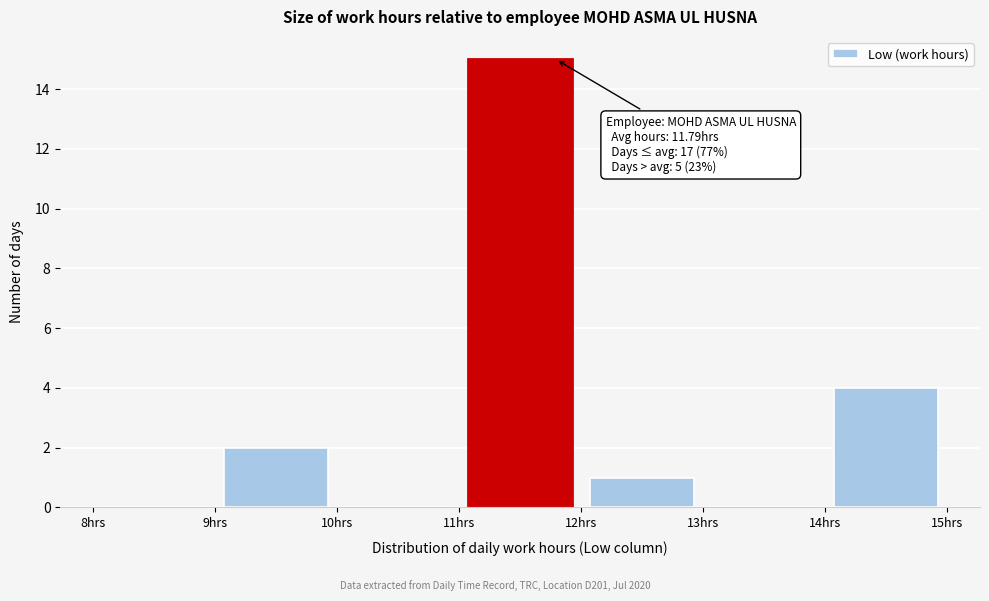

Over which range of the x-axis is the bar tallest?

11 to 12